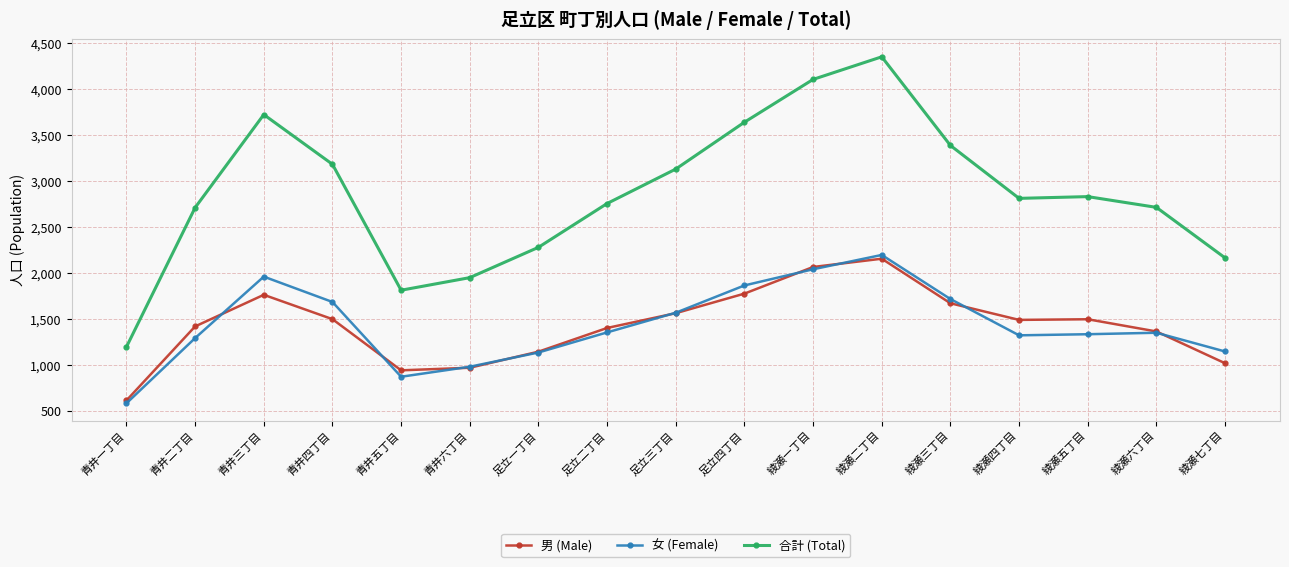

True or false: 合計 (Total) has a value of 6079 at 青井三丁目.

False